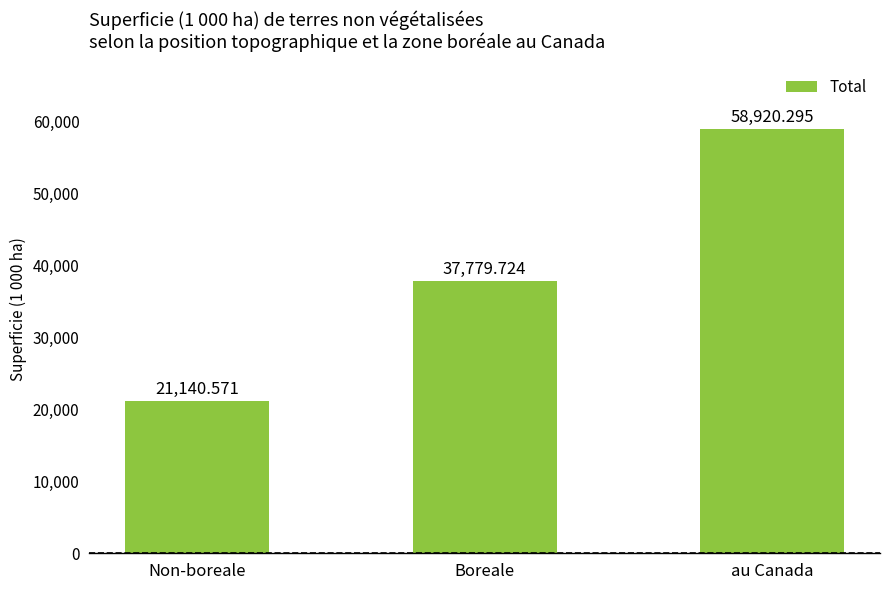

The chart shows a value of 58920.3 at au Canada. True or false?

True